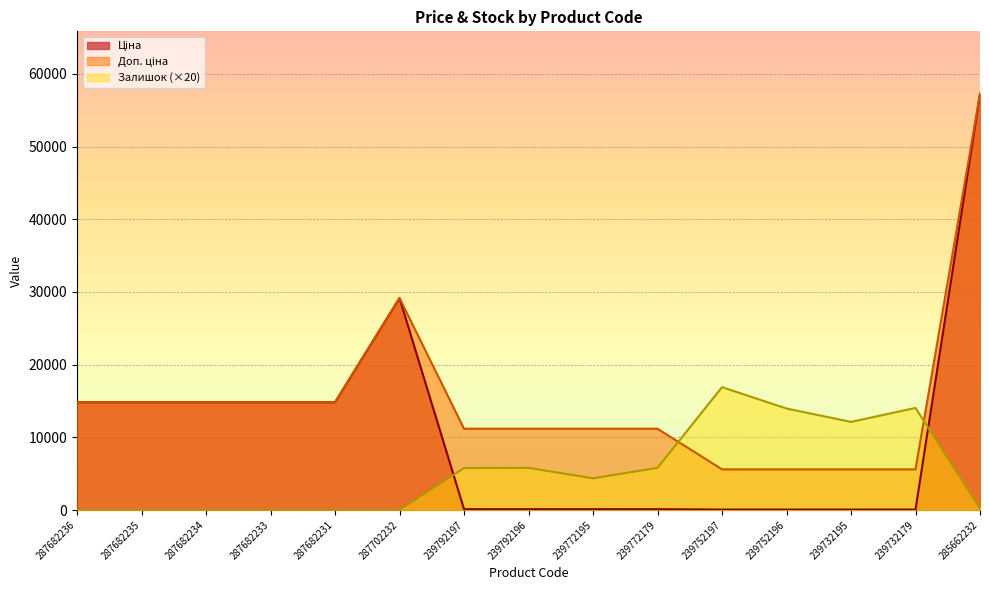

Where is Ціна nearest to the value 28656?

287702232